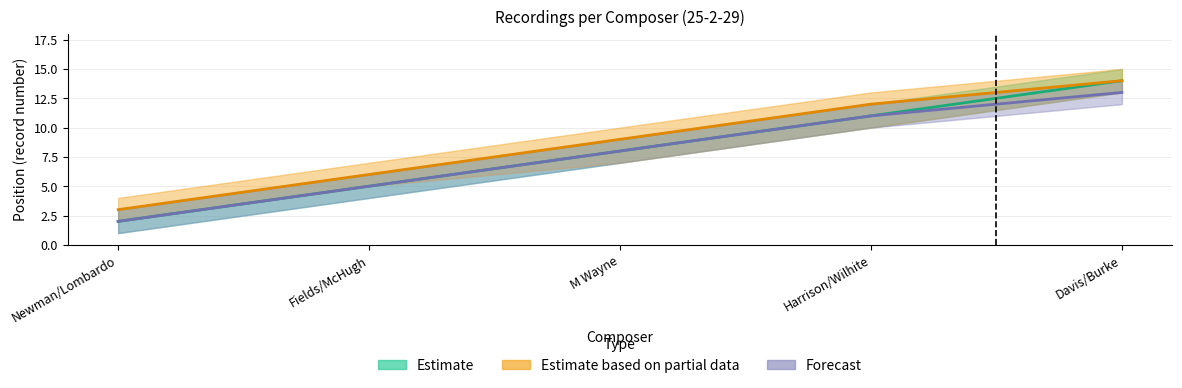

Reading left to right, what are all the values shown in this chart?

Estimate: 2	5	8	11	14
Estimate based on partial data: 3	6	9	12	14
Forecast: 2	5	8	11	13